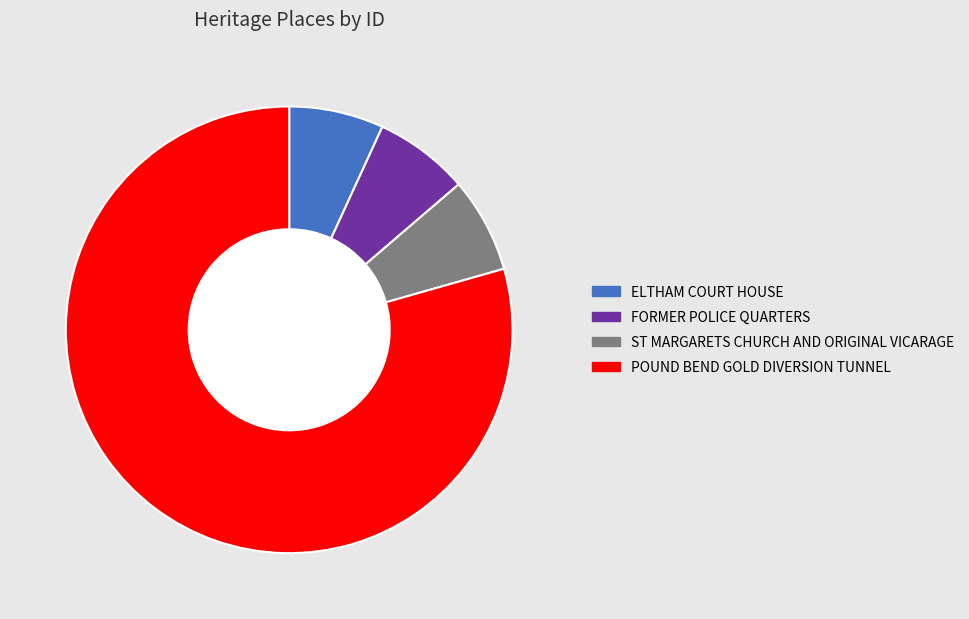

What is the largest slice in the pie chart?

POUND BEND GOLD DIVERSION TUNNEL